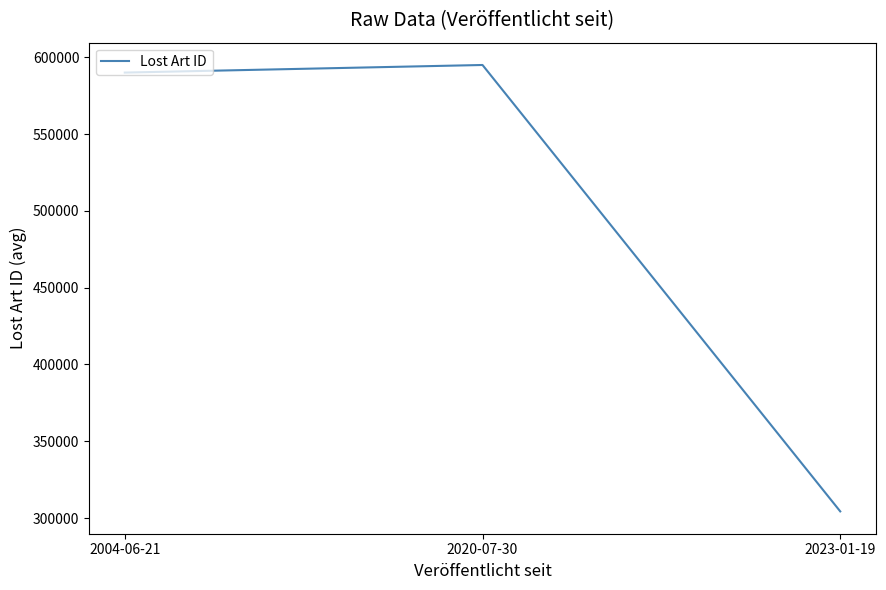

Which has a higher value, 2023-01-19 or 2004-06-21?

2004-06-21